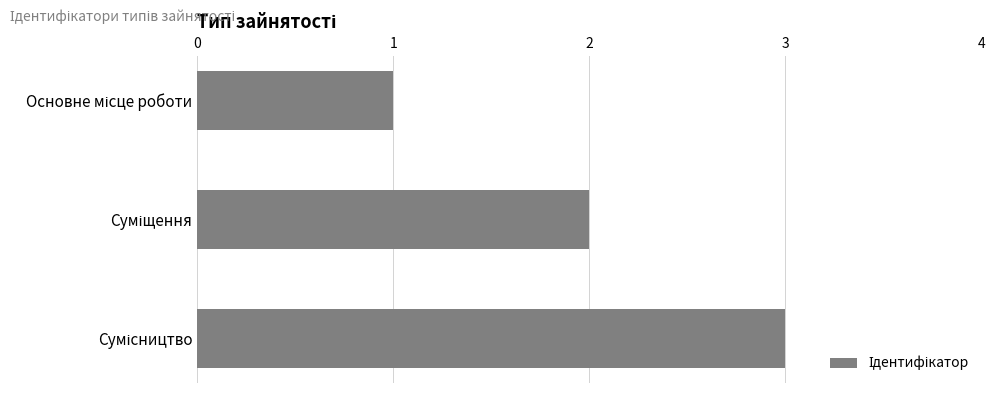

Count the values in the range 1 to 3.

3